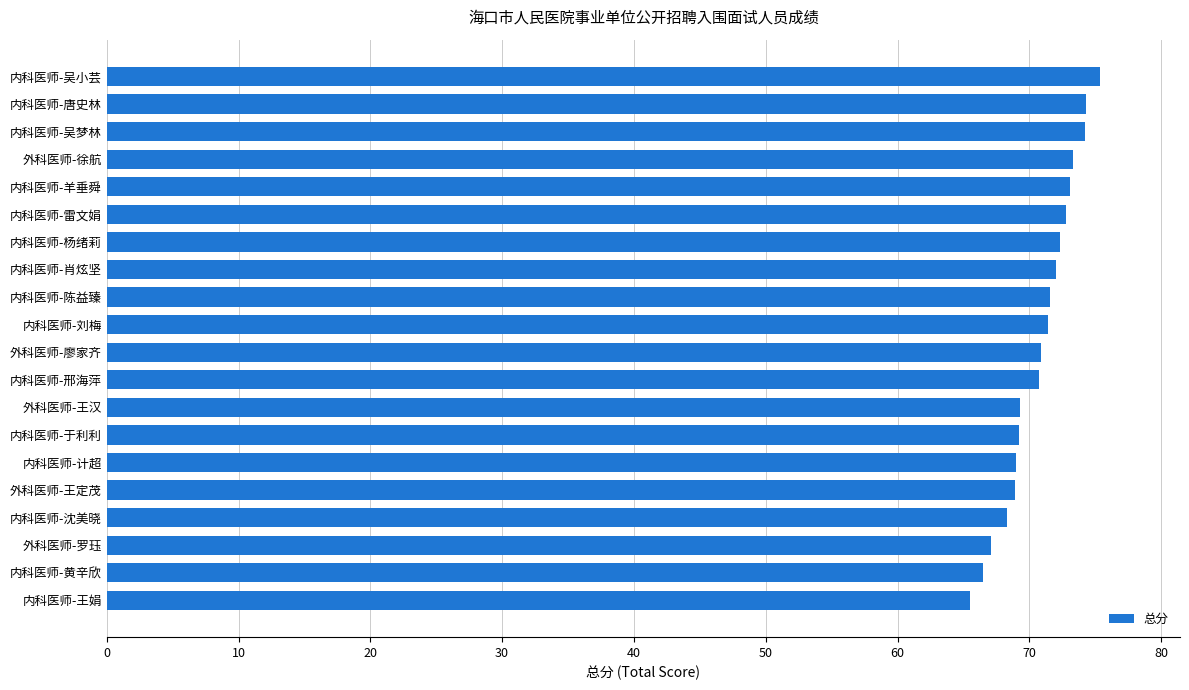

True or false: the data shows 20.8 at 内科医师-沈美晓.

False